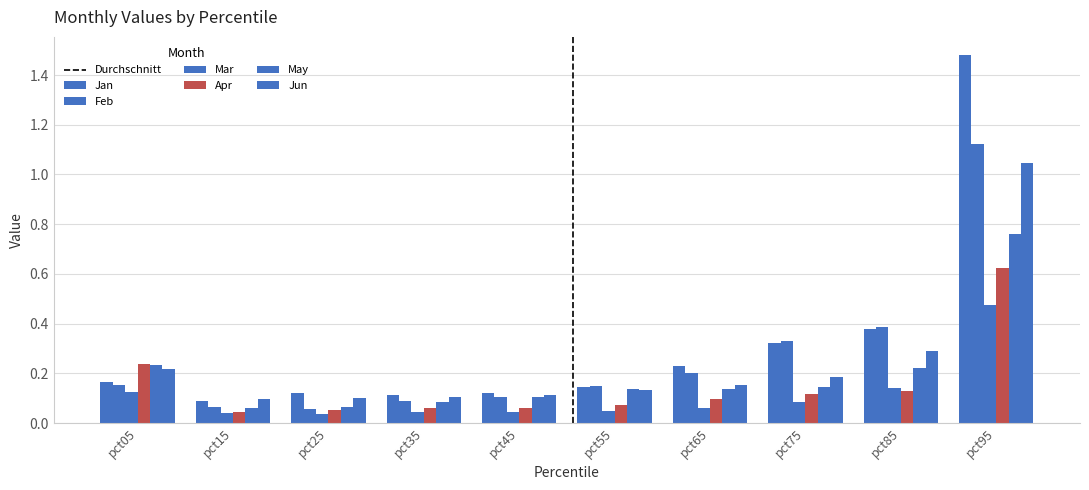

The Mar series shows 0.2 at pct85. True or false?

False